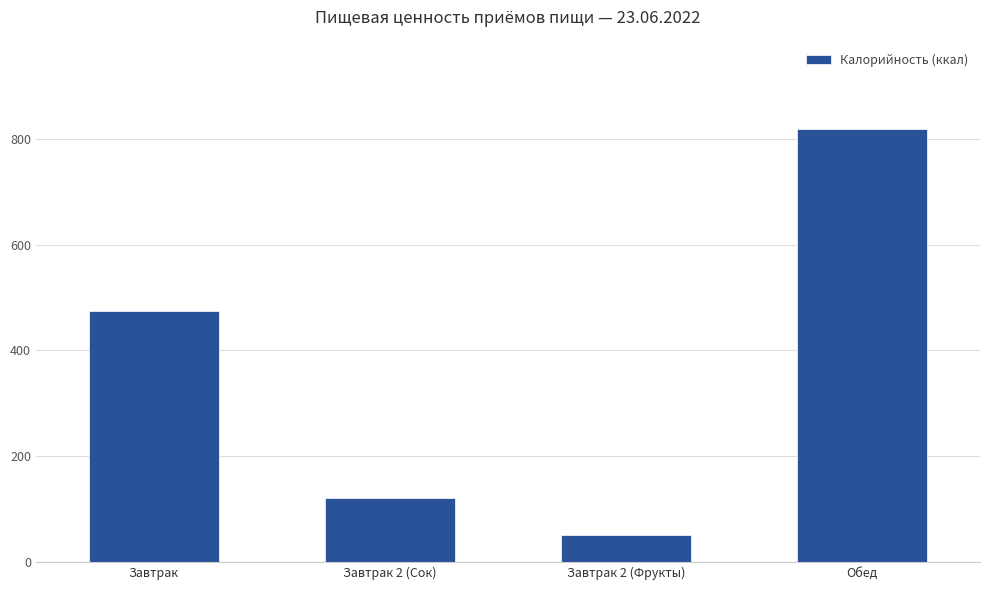

Where is the data nearest to the value 434?

Завтрак